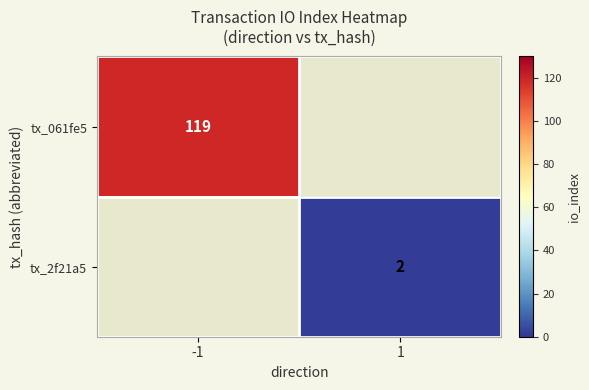

Which has a higher value, 1 or -1?

-1